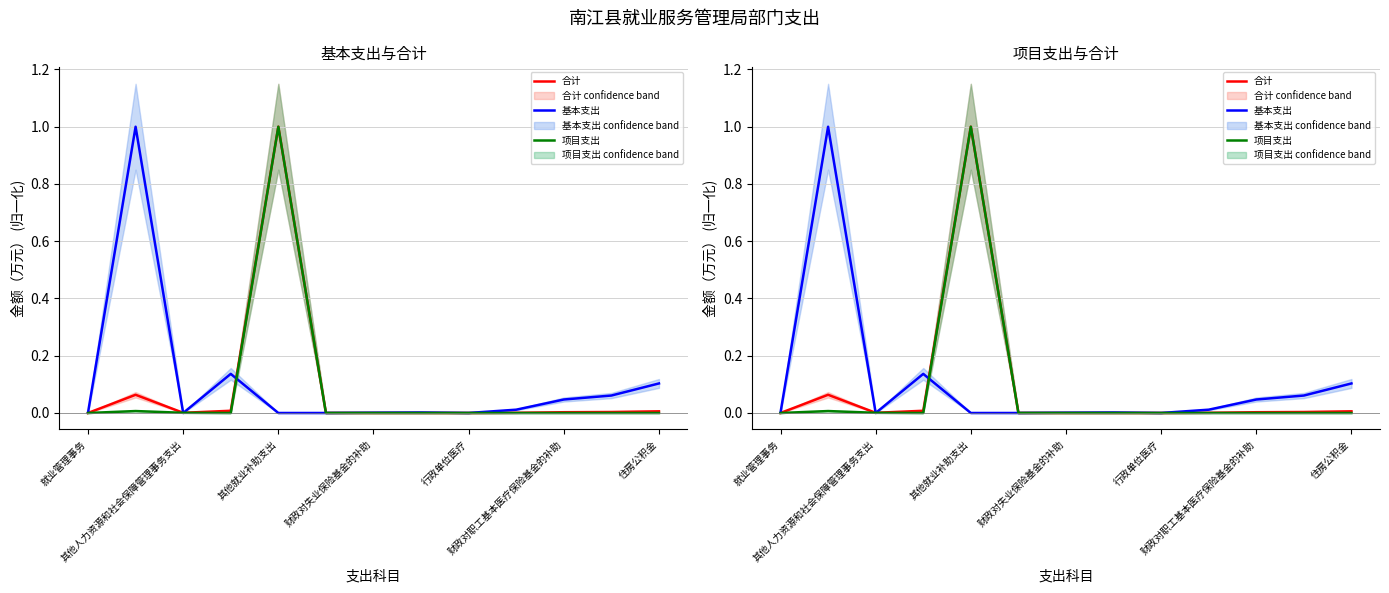

Which series changed the most between 就业管理事务 and 住房公积金?

基本支出